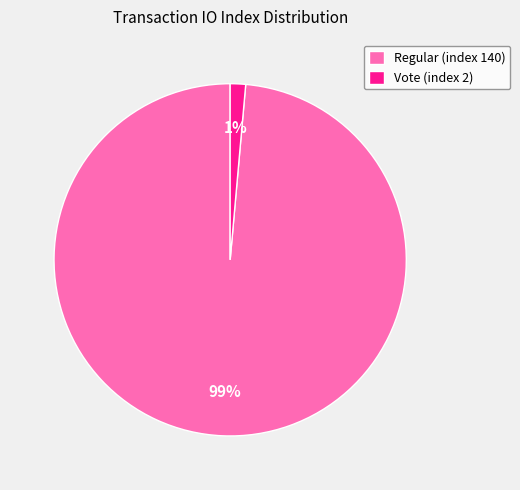

To the nearest percent, what is the average slice percentage?

50%